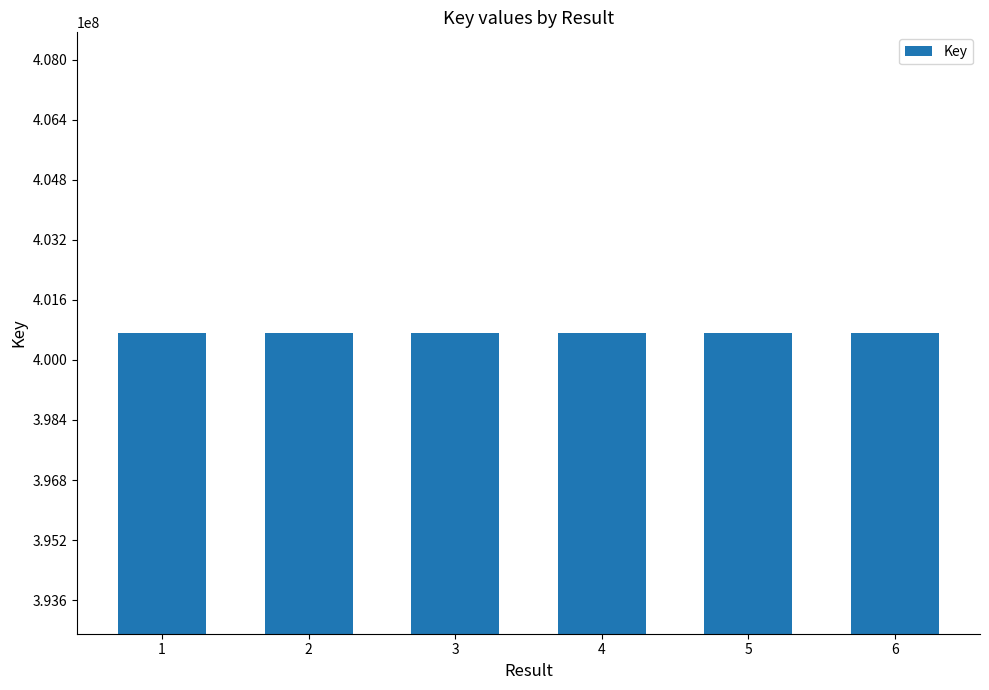

The value at 2 is 623387675. True or false?

False